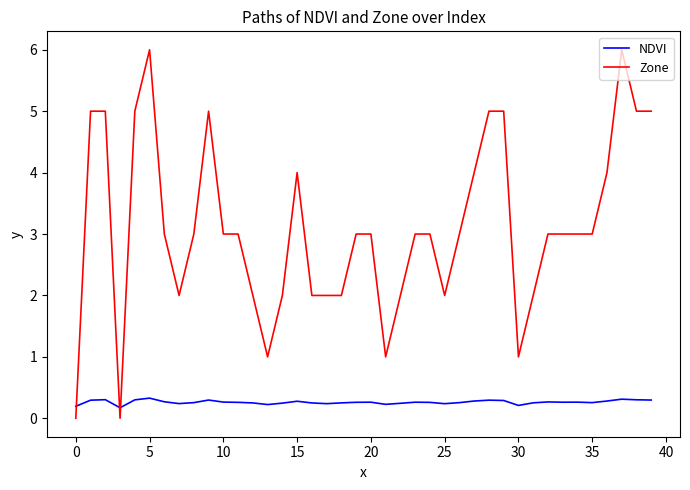

What is the greatest value displayed?

6.0